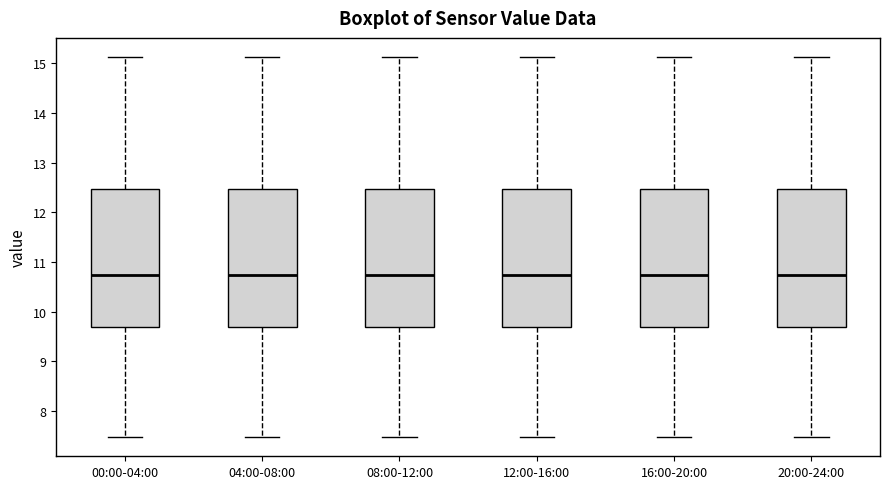

Where does the upper whisker of the box for 00:00-04:00 end on the y-axis? The values are not printed on the chart, so give them approximately, as read against the axis.

15.1